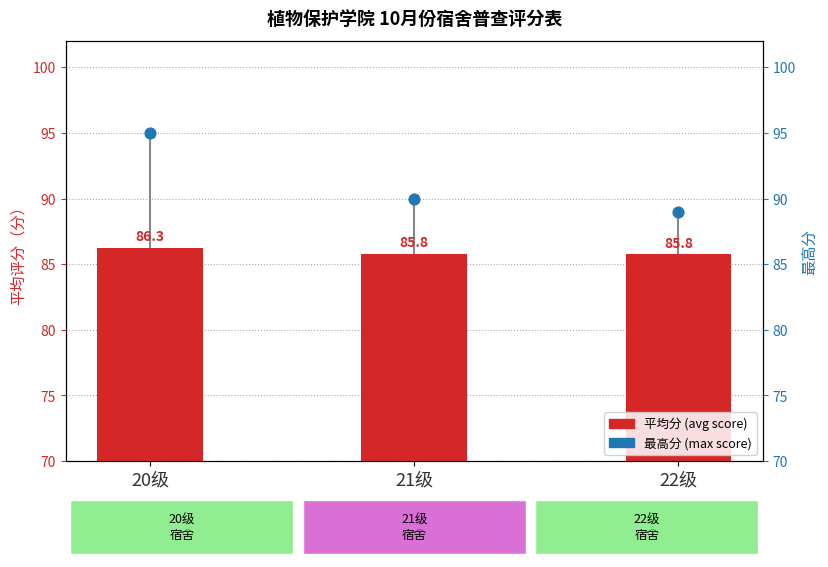

Which series has the largest total across all categories?

最高分 (max score)